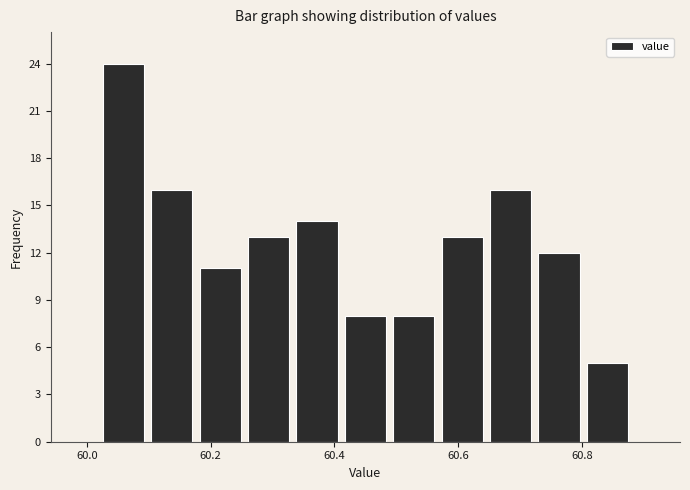

Around what value on the x-axis is the tallest bar? Give the approximate position of its centre, as read against the axis.

60.06